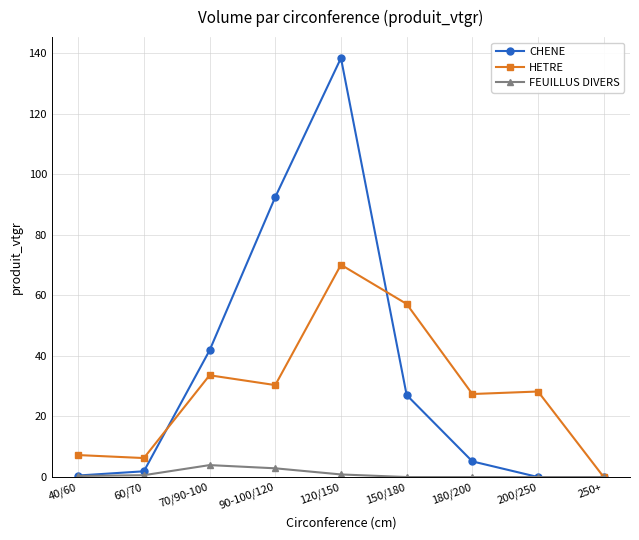

What is the maximum value shown in the chart?

138.4